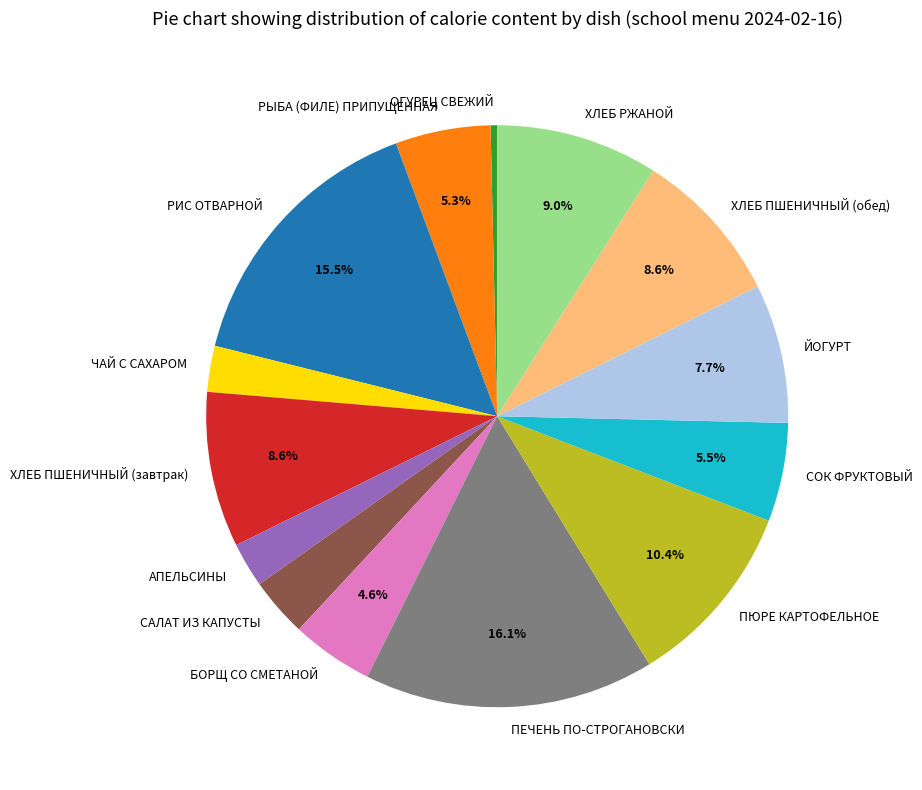

What percentage do РИС ОТВАРНОЙ and ЙОГУРТ together represent?

23.2%